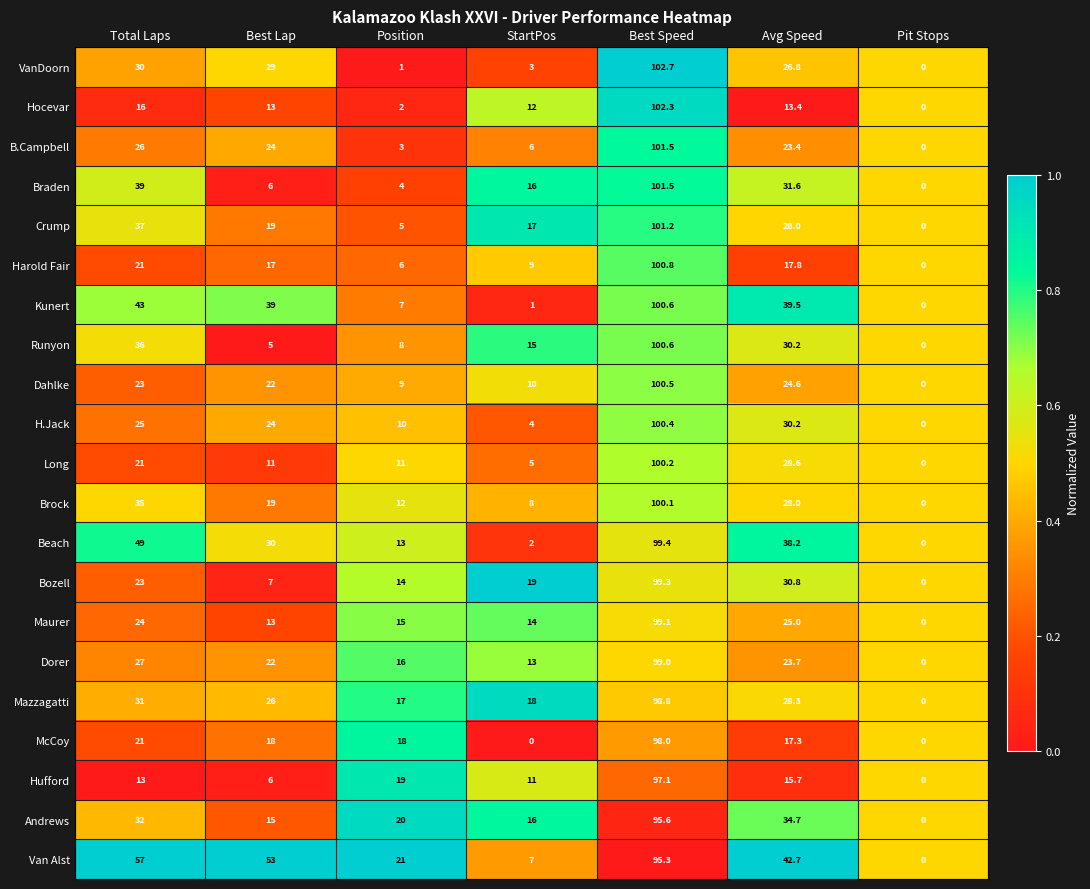

Rank the categories by Dahlke value from highest to lowest.

Best Speed, Avg Speed, Total Laps, Best Lap, StartPos, Position, Pit Stops